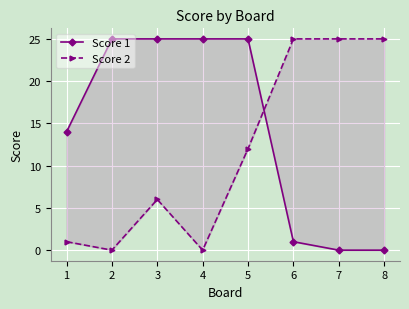

Which series has the largest range (max minus min)?

Score 1